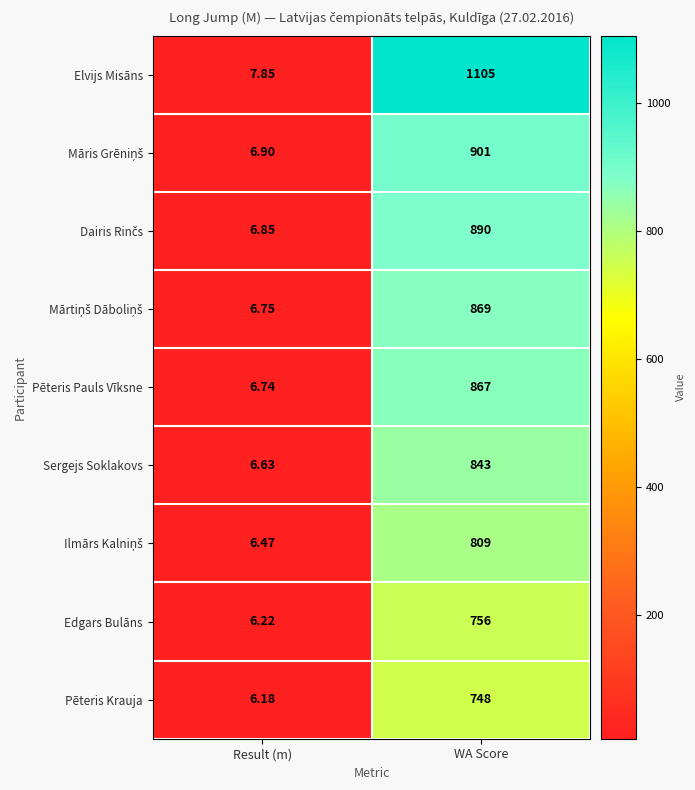

Which series changed the most between Result (m) and WA Score?

Elvijs Misāns